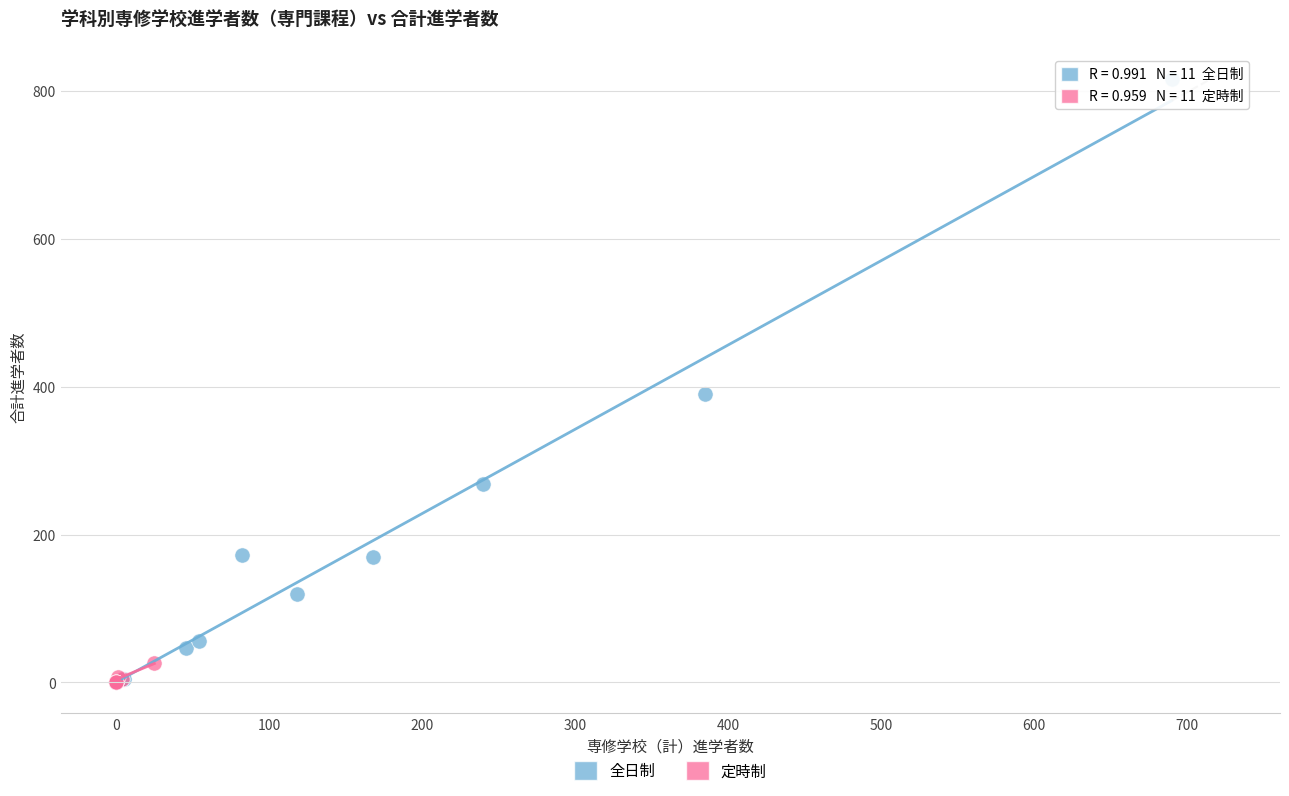

Which series reaches the maximum Y coordinate?

全日制